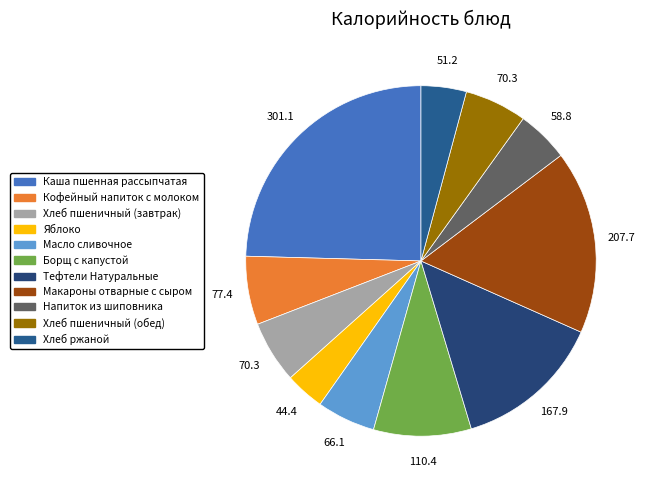

Do Каша пшенная рассыпчатая and Хлеб пшеничный (обед) together represent more than half of the pie?

No